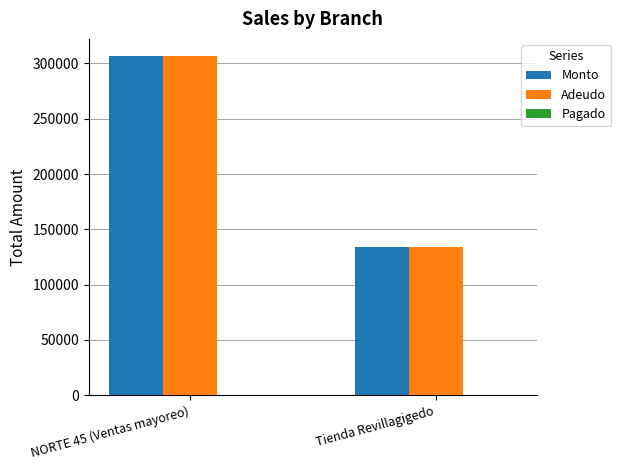

What value does the Monto series have at Tienda Revillagigedo, to the nearest 10?

134340